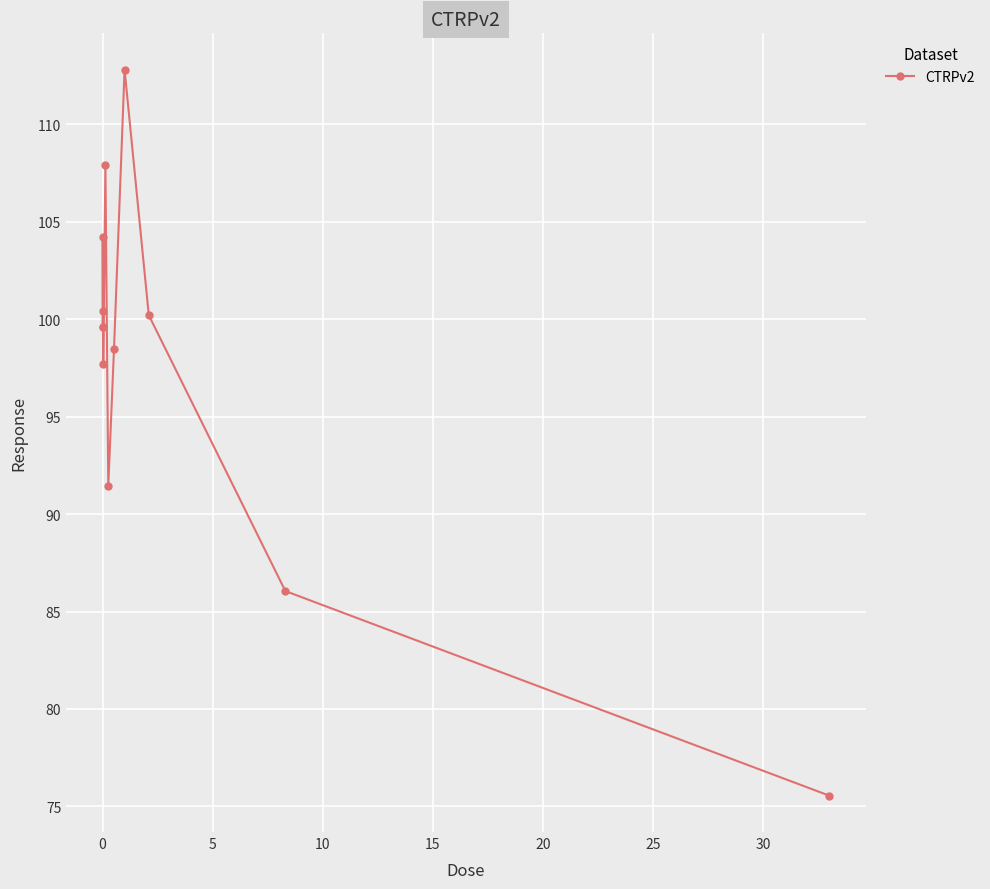

True or false: there are more than 1 points higher than both neighbors.

True